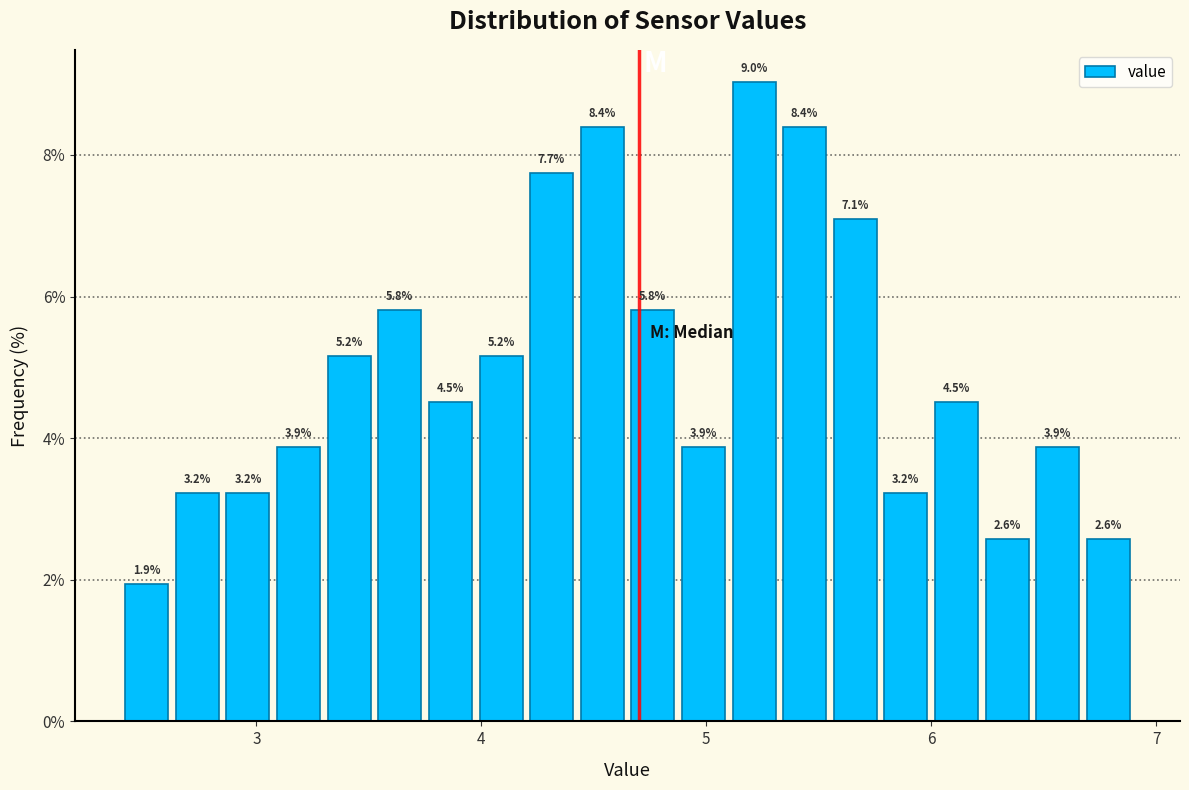

Read against the x-axis, roughly where is the centre of the tallest bar?

5.2